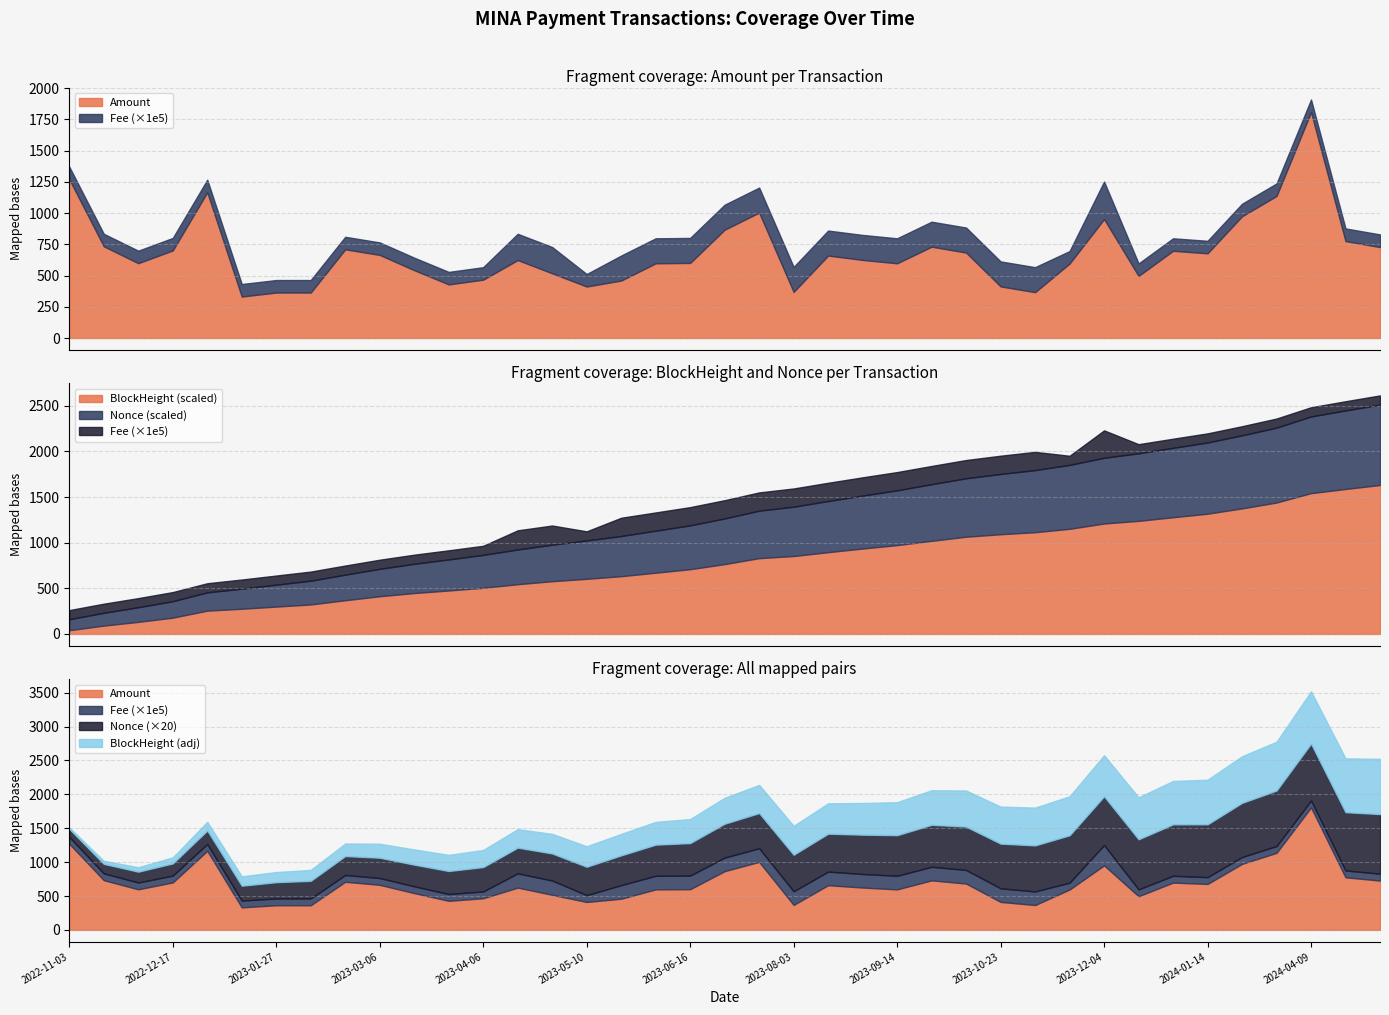

What is the difference between the highest and lowest values at 2023-04-20?

244512.0